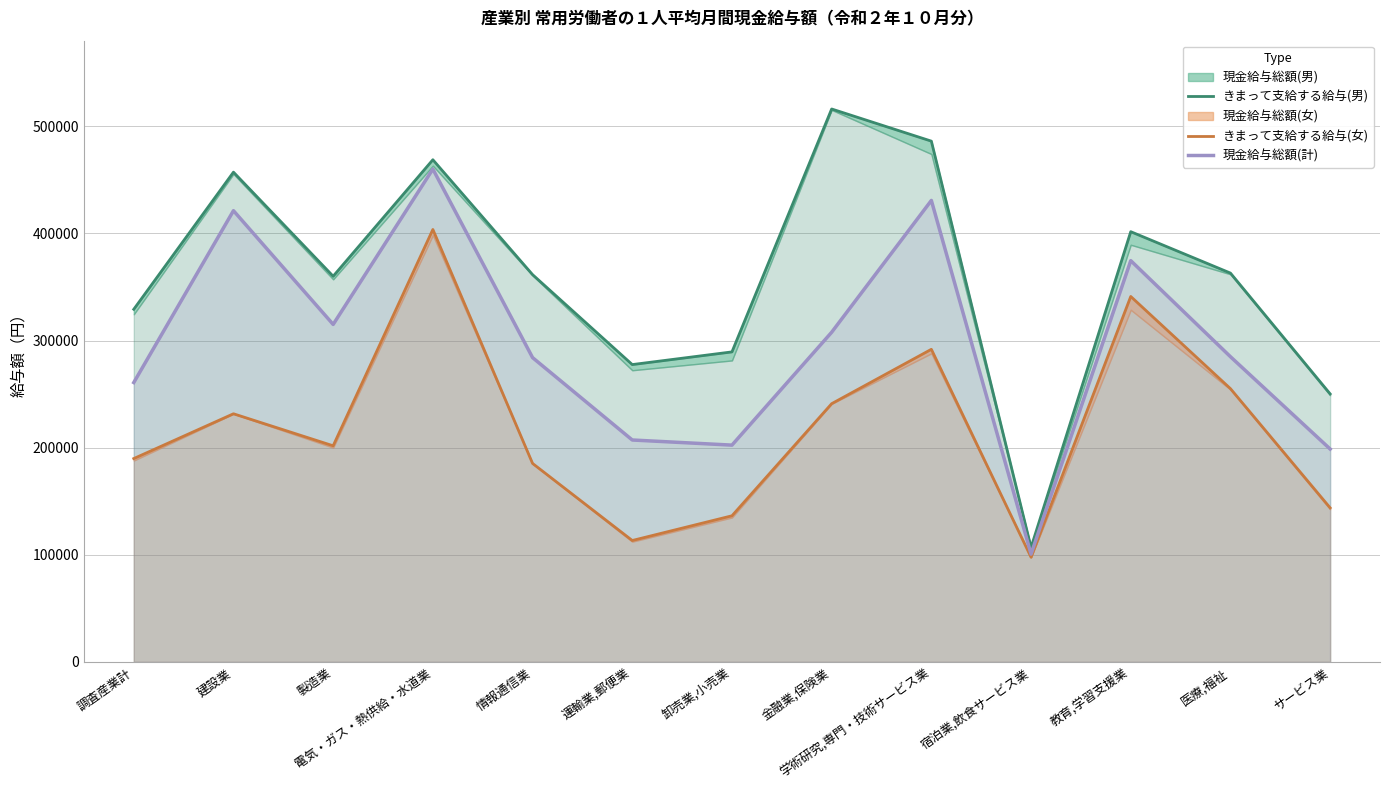

How many data points in きまって支給する給与(男) are above 361572?

6